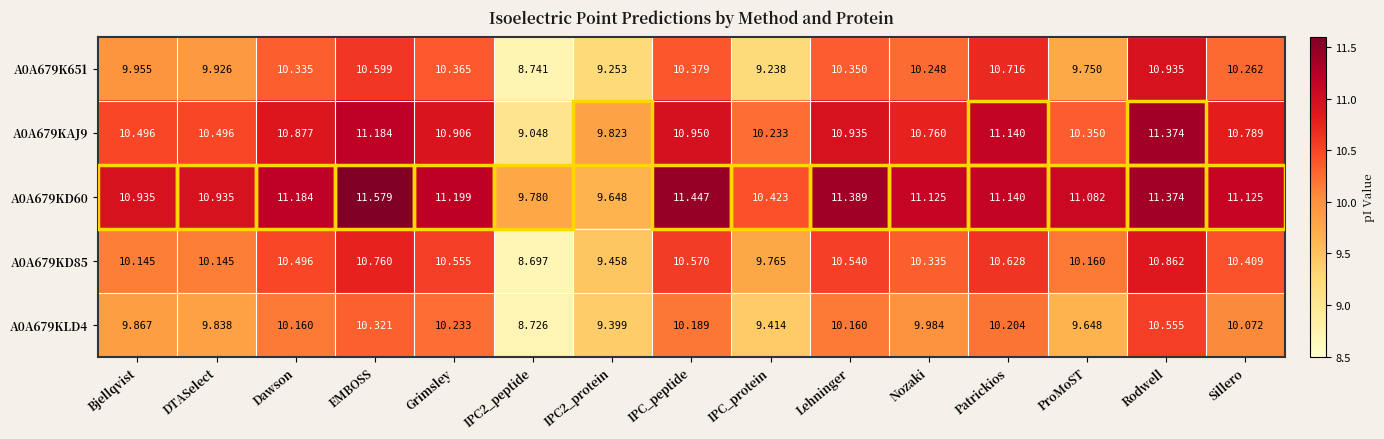

At how many categories does at least one series exceed 10?

13